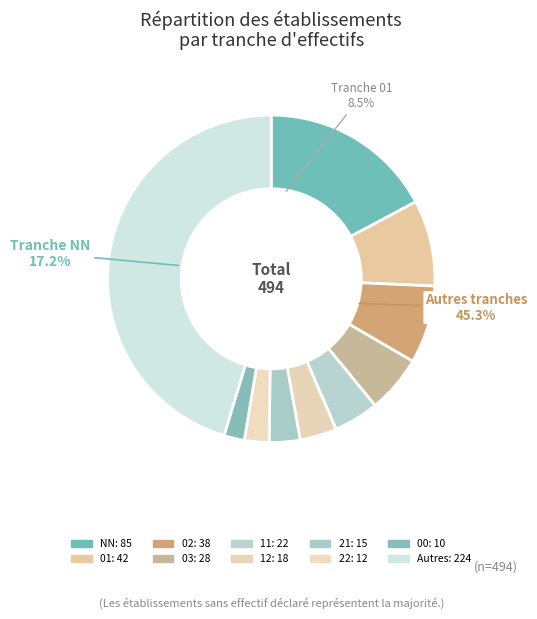

What is the ratio of the value at 21 to the value at 01?

0.4